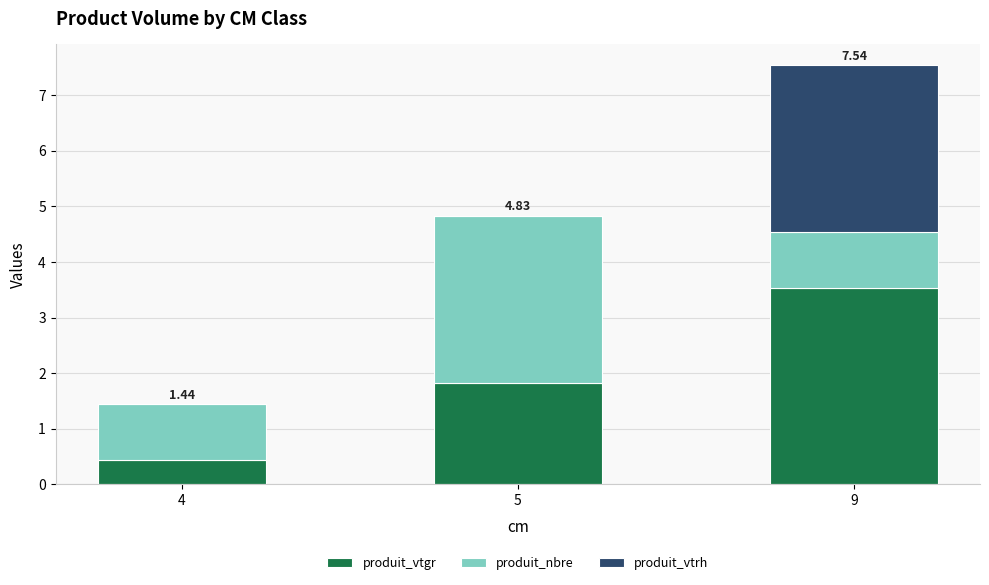

At which category is the sum across all series the highest?

9